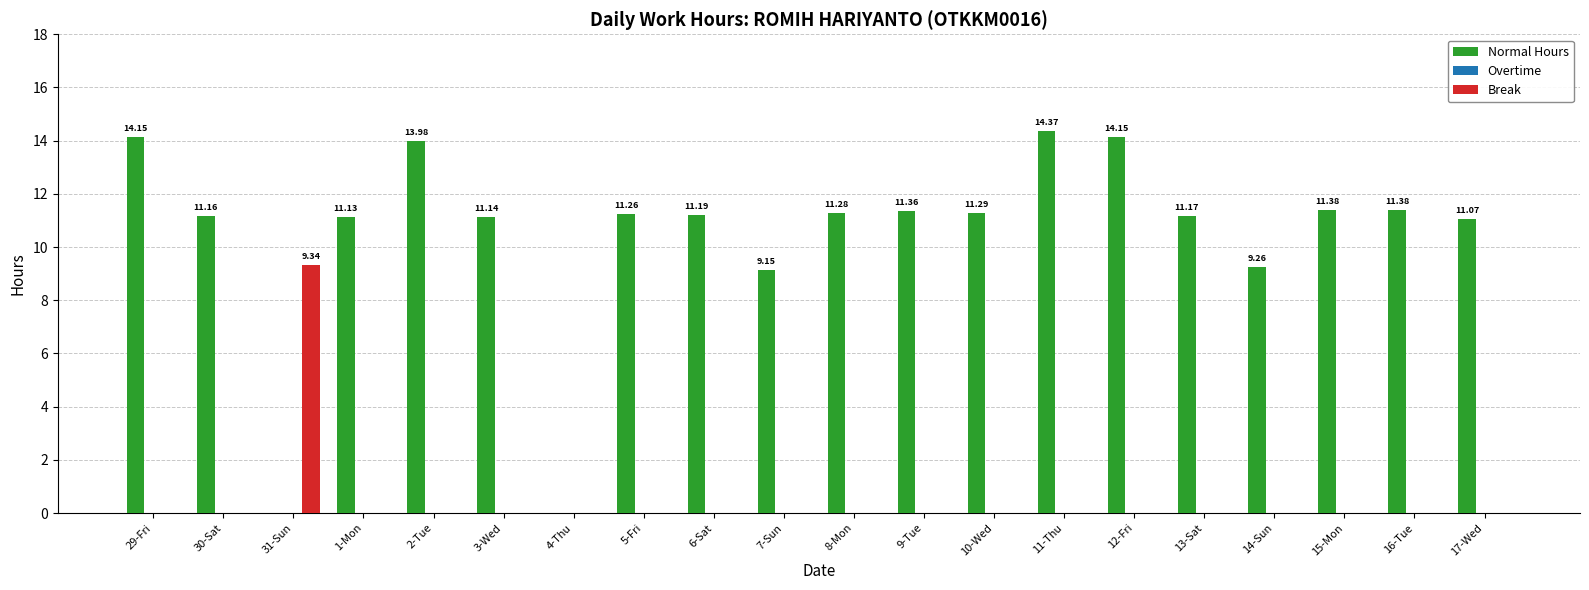

Which series has the largest total across all categories?

Normal Hours